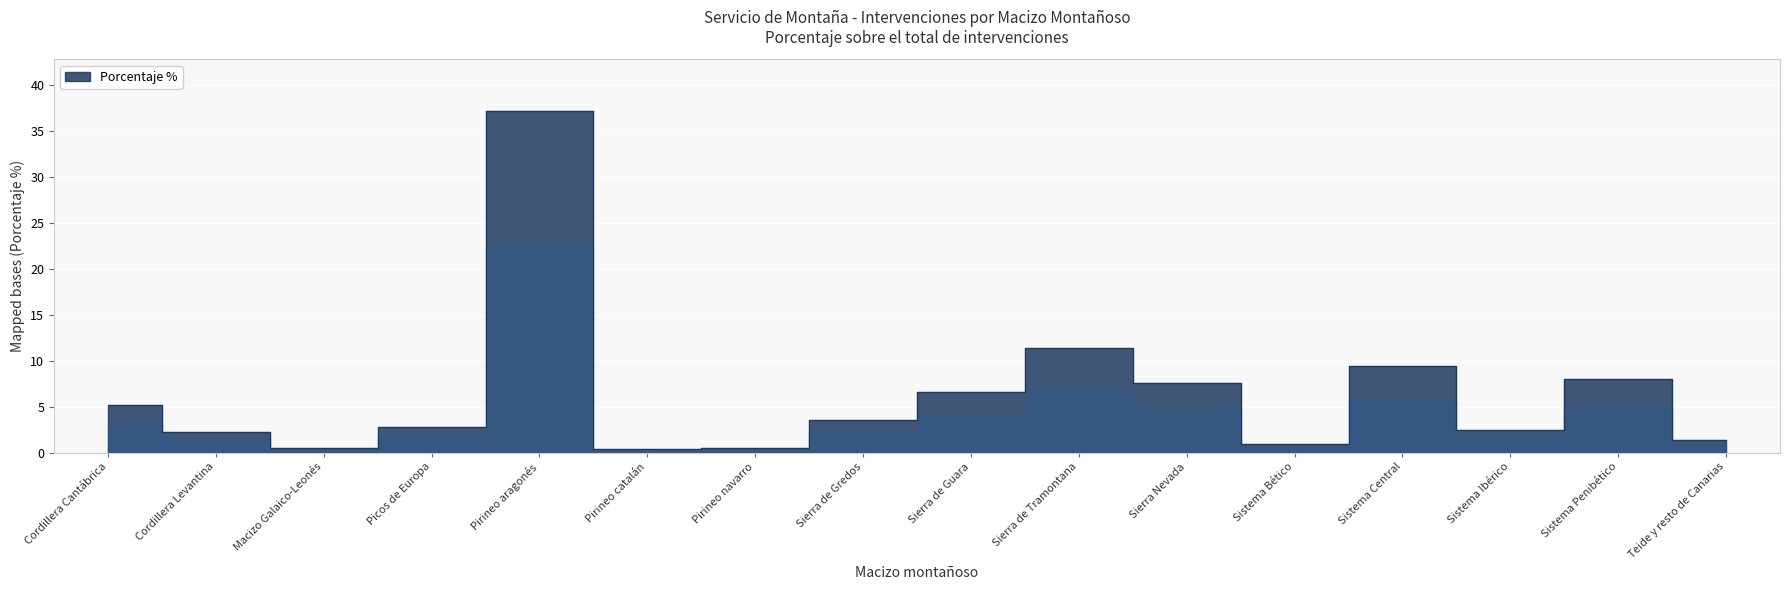

What is the difference between the maximum and minimum values?

36.8